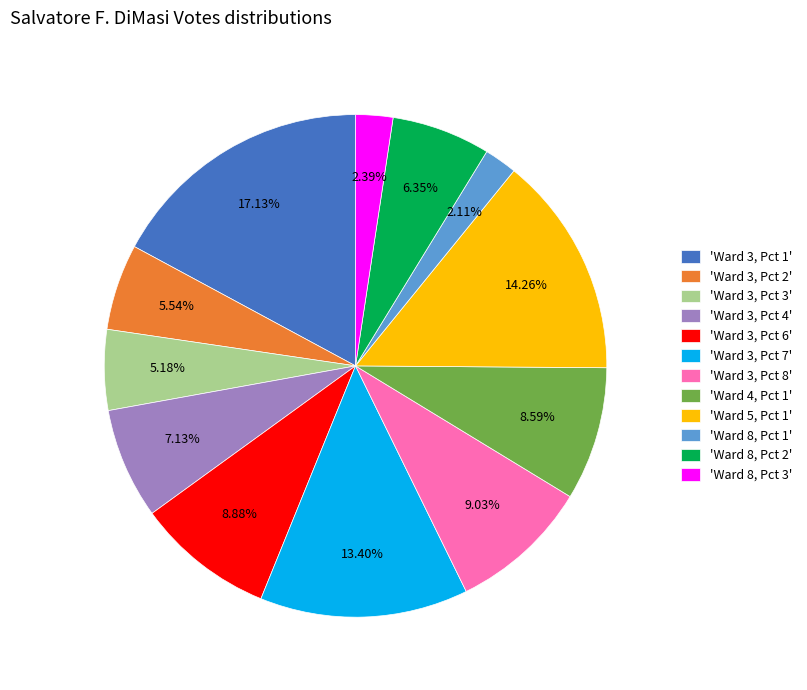

What is the largest slice in the pie chart?

'Ward 3, Pct 1'